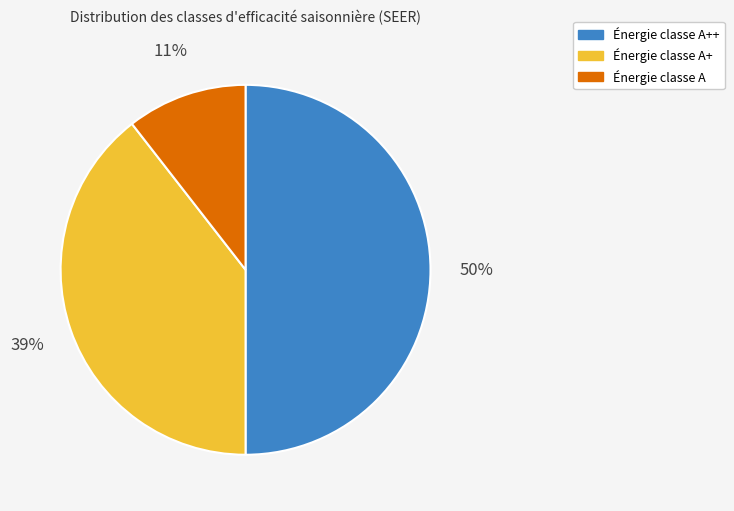

To the nearest percent, what is the average slice percentage?

33%